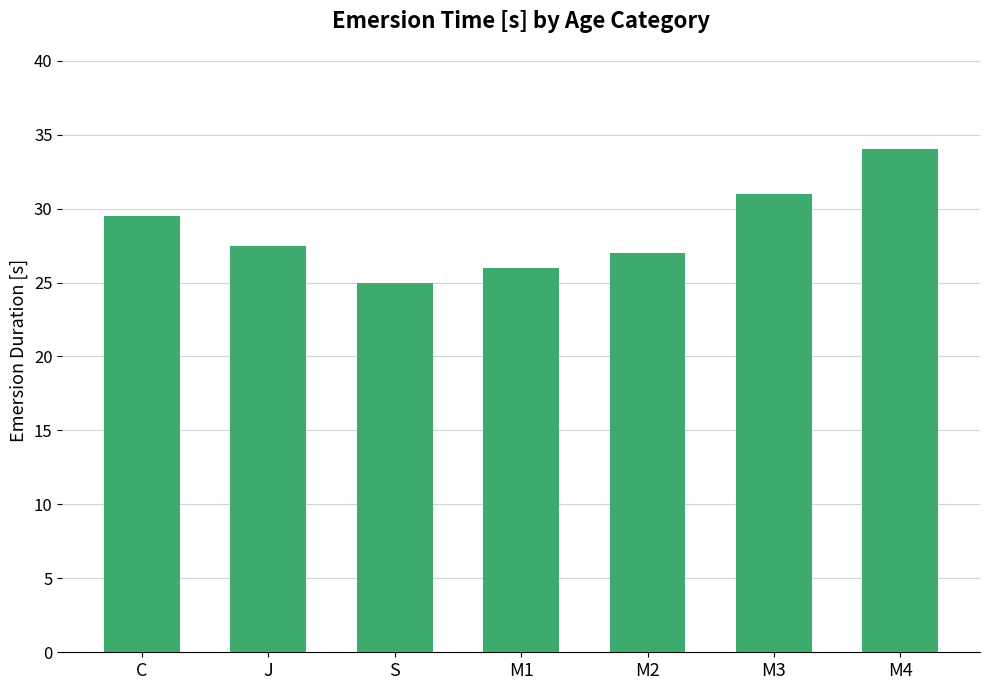

What is the approximate value at M4?

34.0